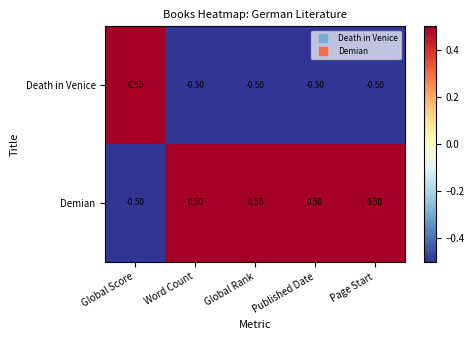

What is the smallest value displayed?

-0.5